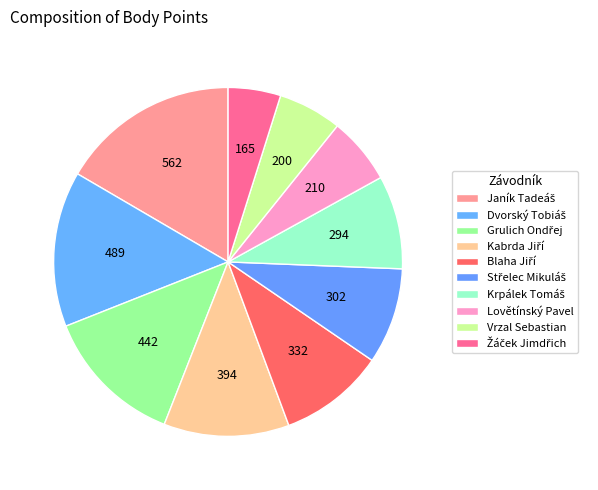

Rank the categories by value from lowest to highest.

Žáček Jimdřich, Vrzal Sebastian, Lovětínský Pavel, Krpálek Tomáš, Střelec Mikuláš, Blaha Jiří, Kabrda Jiří, Grulich Ondřej, Dvorský Tobiáš, Janík Tadeáš